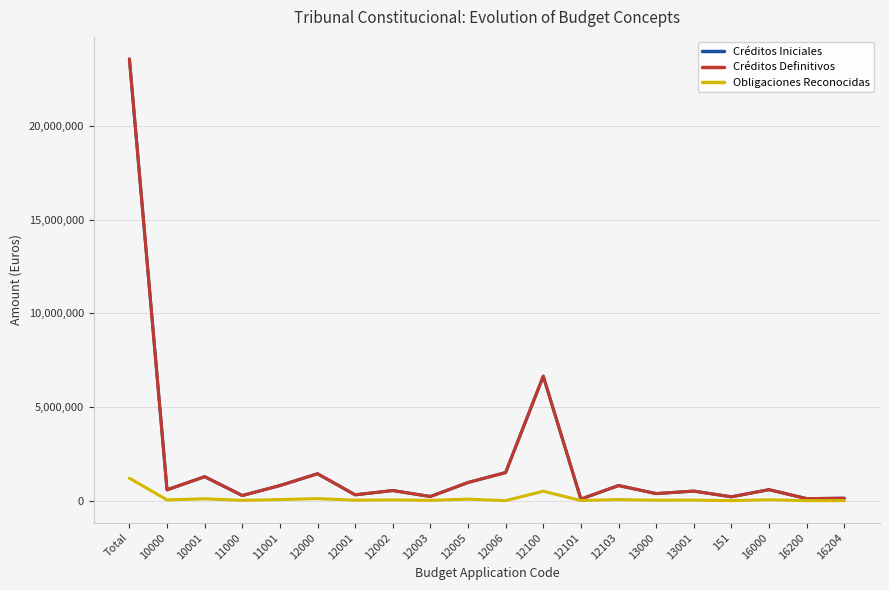

Is the value of Obligaciones Reconocidas at 12103 greater than the value of Créditos Definitivos at 12005?

No